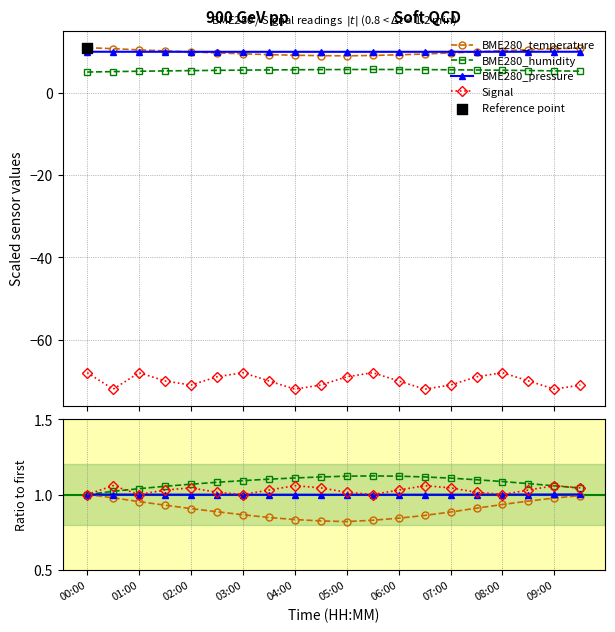

Which series has the largest total across all categories?

BME280_humidity